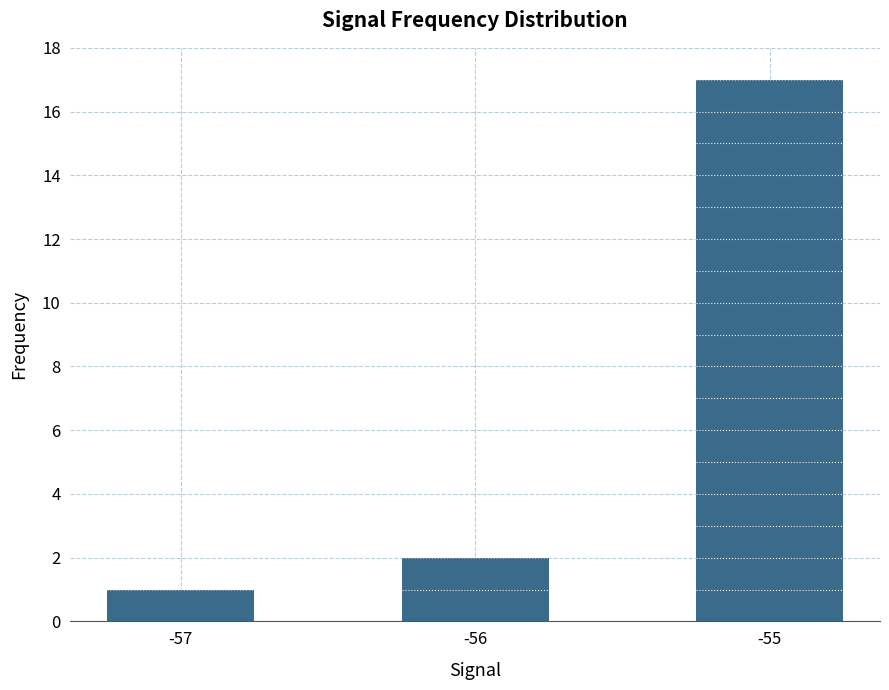

How many data points does each series have?

3